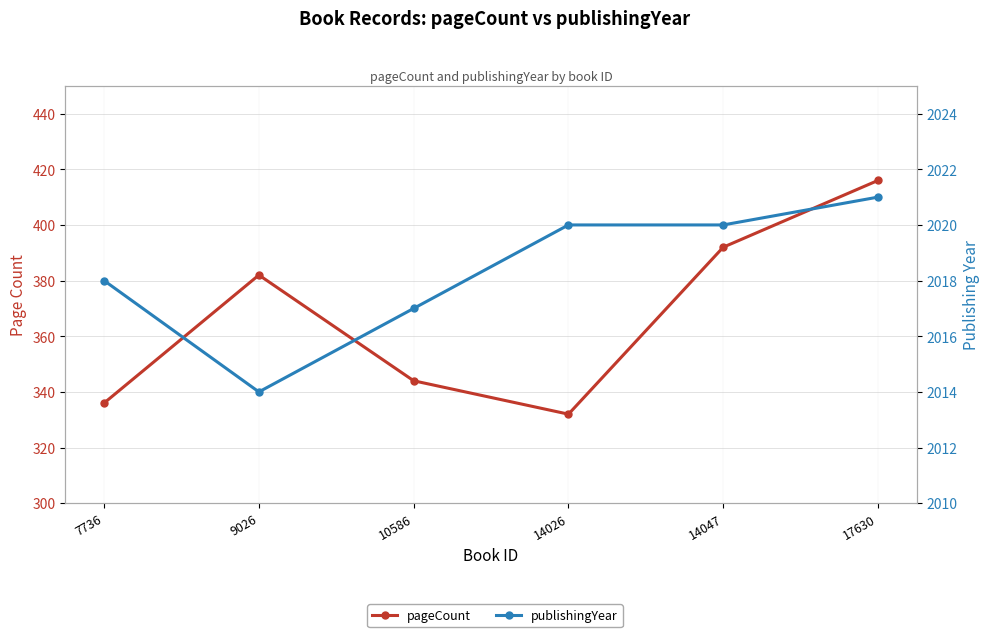

How many publishingYear values are between 2017 and 2020?

4